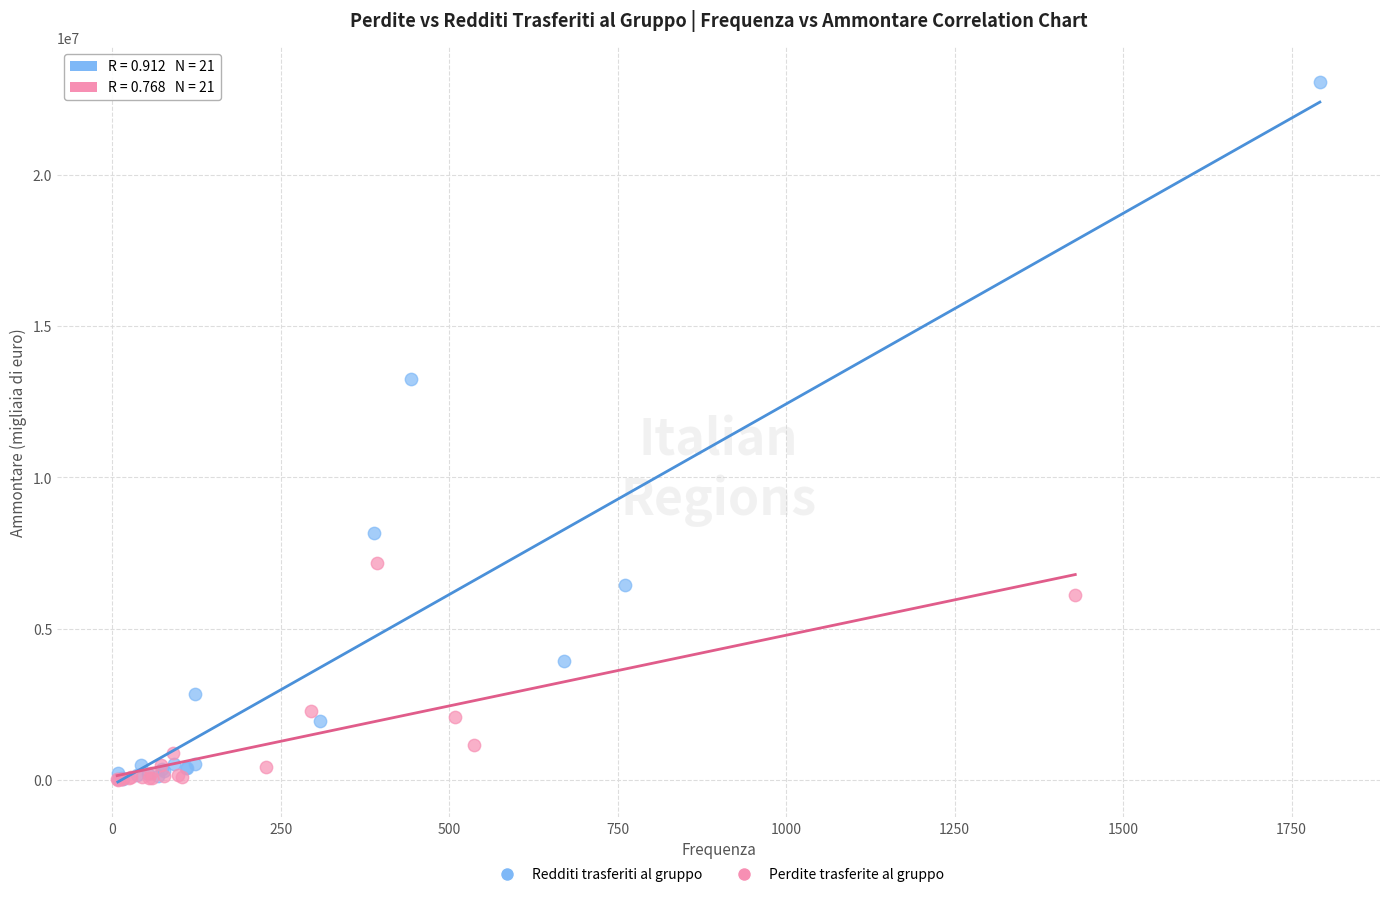

Which series has the largest Y range (max minus min)?

Redditi trasferiti al gruppo